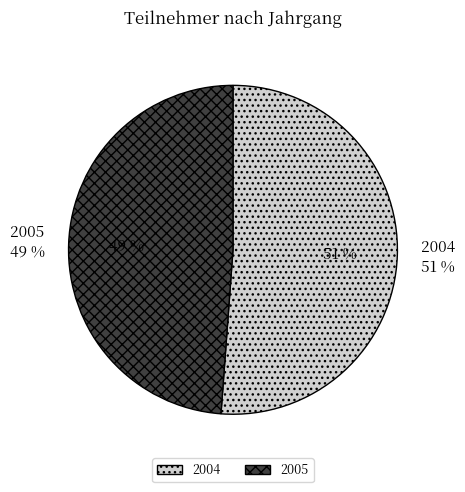

Which category has the smallest portion of the pie?

2005